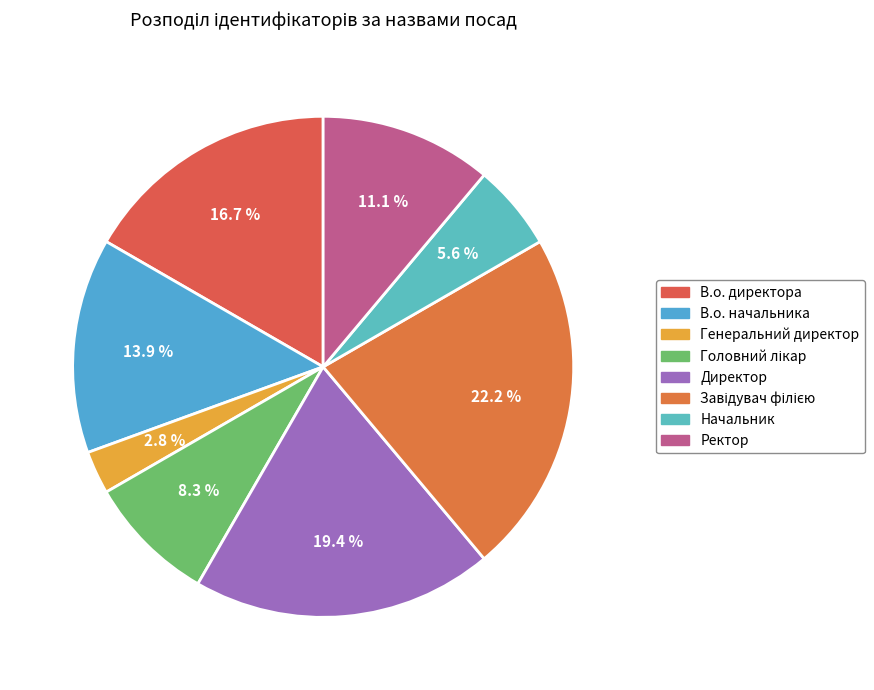

Does В.о. начальника account for over 50% of the chart?

No